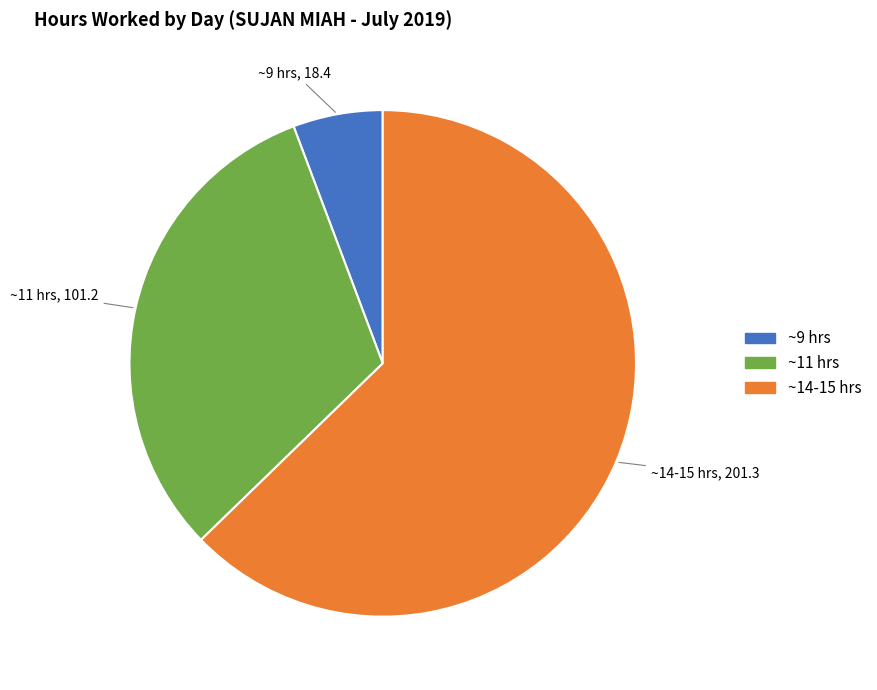

How many slices are in this pie chart?

3